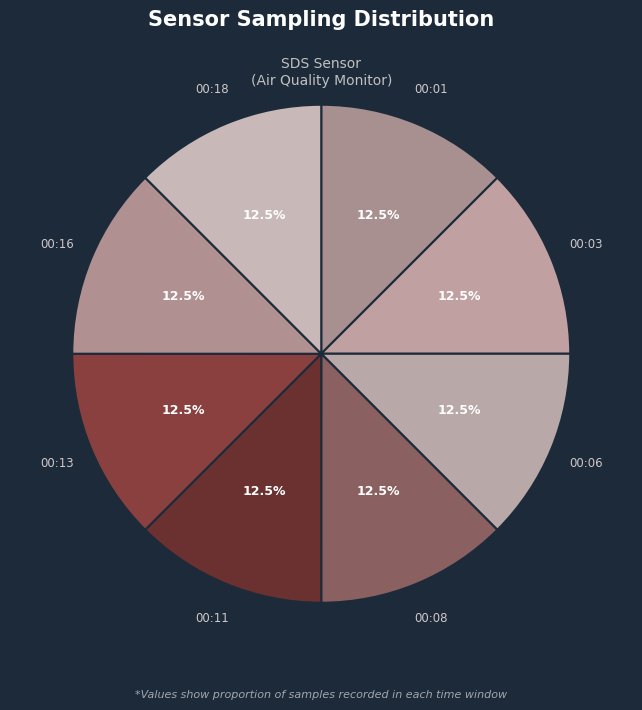

How many slices are in this pie chart?

8